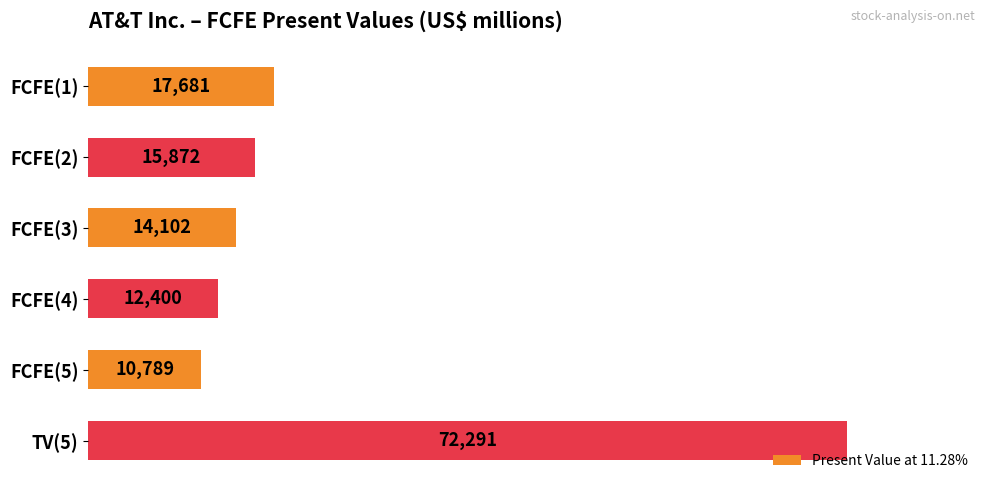

What is the difference between the maximum and minimum values?

61502